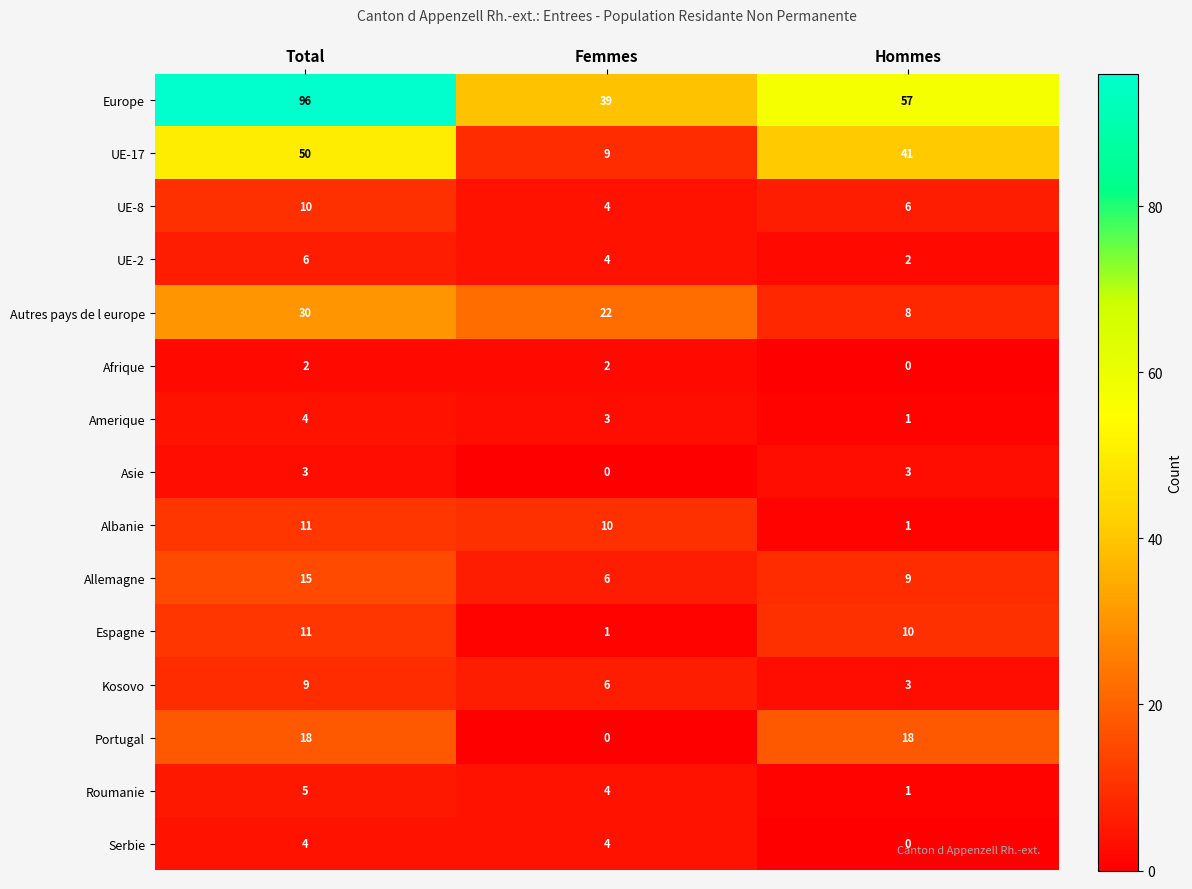

What is the difference between the Roumanie values at Total and Hommes?

4